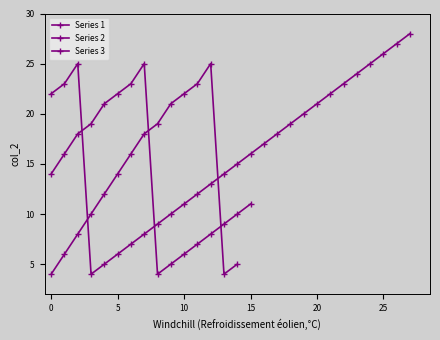

Rank the categories by value from highest to lowest.

37, 36, 35, 12, 34, 33, 11, 32, 10, 31, 9, 30, 29, 8, 28, 7, 27, 26, 6, 25, 24, 5, 23, 22, 4, 21, 20, 3, 19, 18, 2, 17, 16, 1, 15, 14, 0, 13